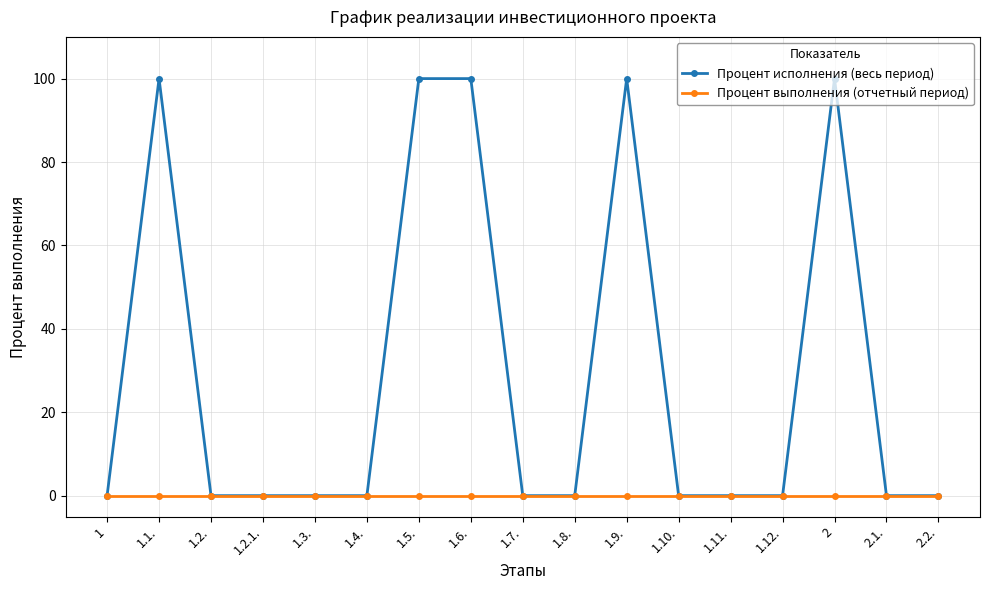

How many lines are shown in the chart?

2